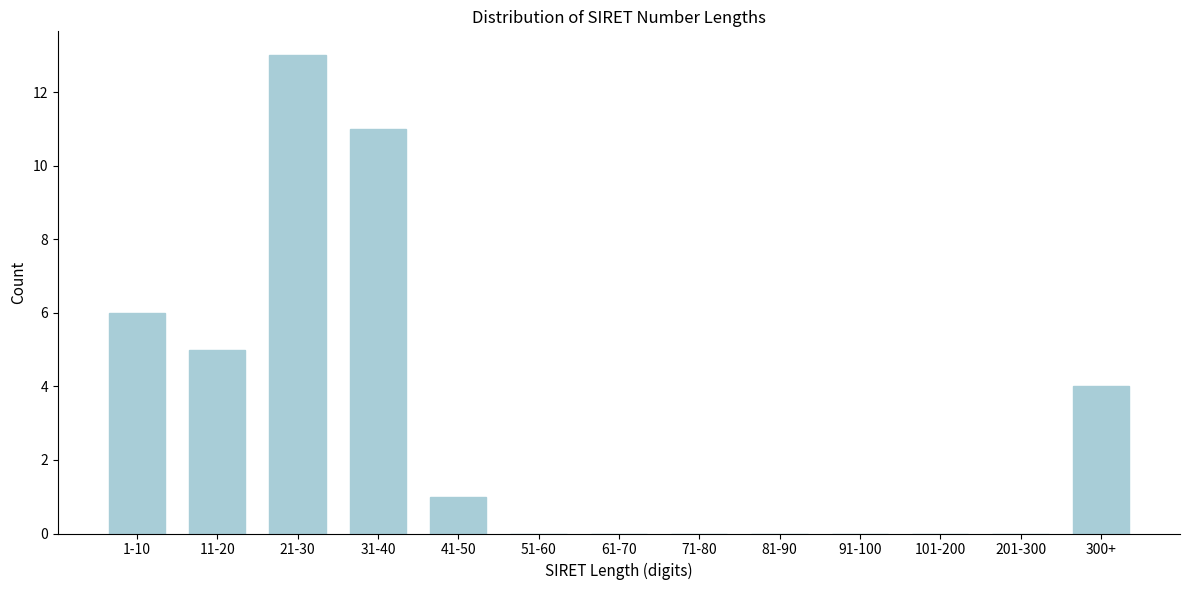

Reading right to left, list all the values displayed in this chart.

300+=4	201-300=0	101-200=0	91-100=0	81-90=0	71-80=0	61-70=0	51-60=0	41-50=1	31-40=11	21-30=13	11-20=5	1-10=6